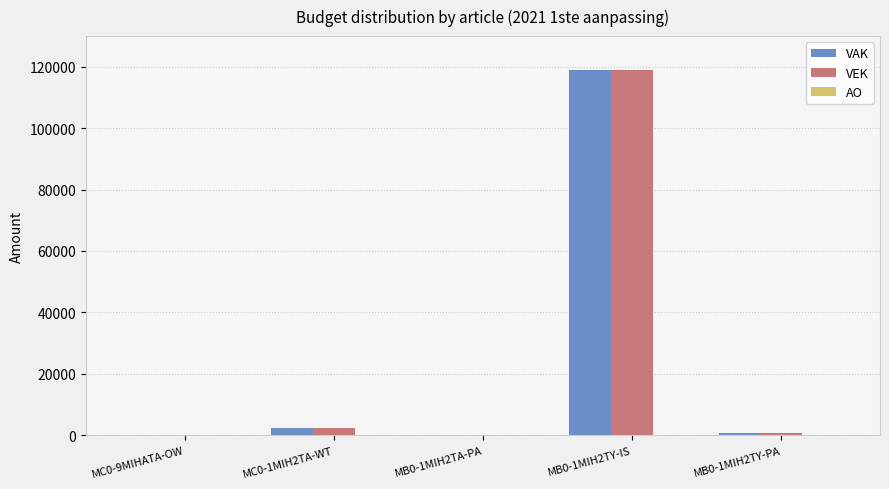

At which category is the sum across all series the highest?

MB0-1MIH2TY-IS